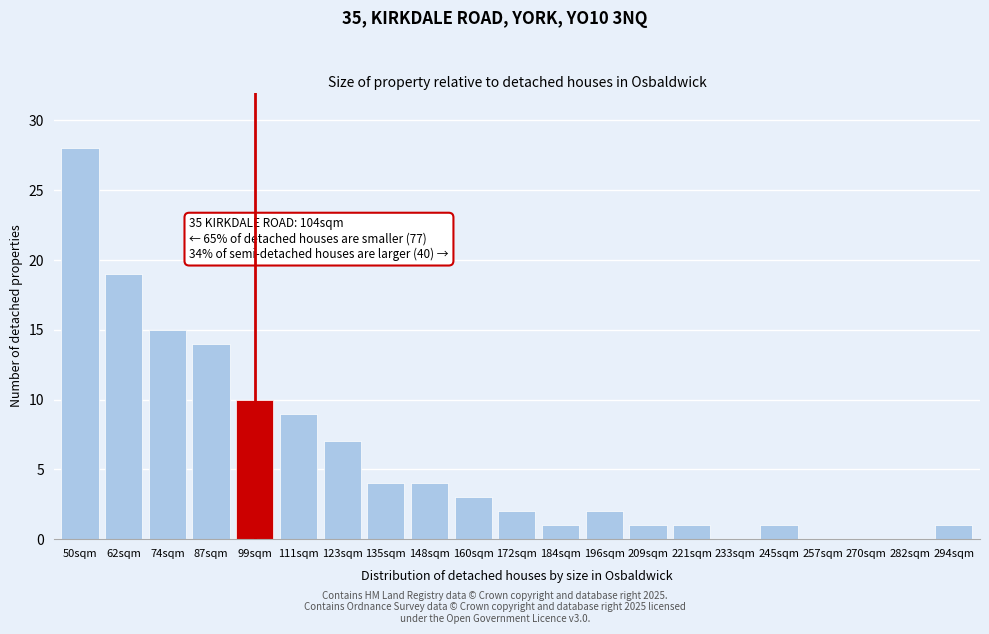

Approximately how many times larger is the value at 87sqm compared to 160sqm?

4.7